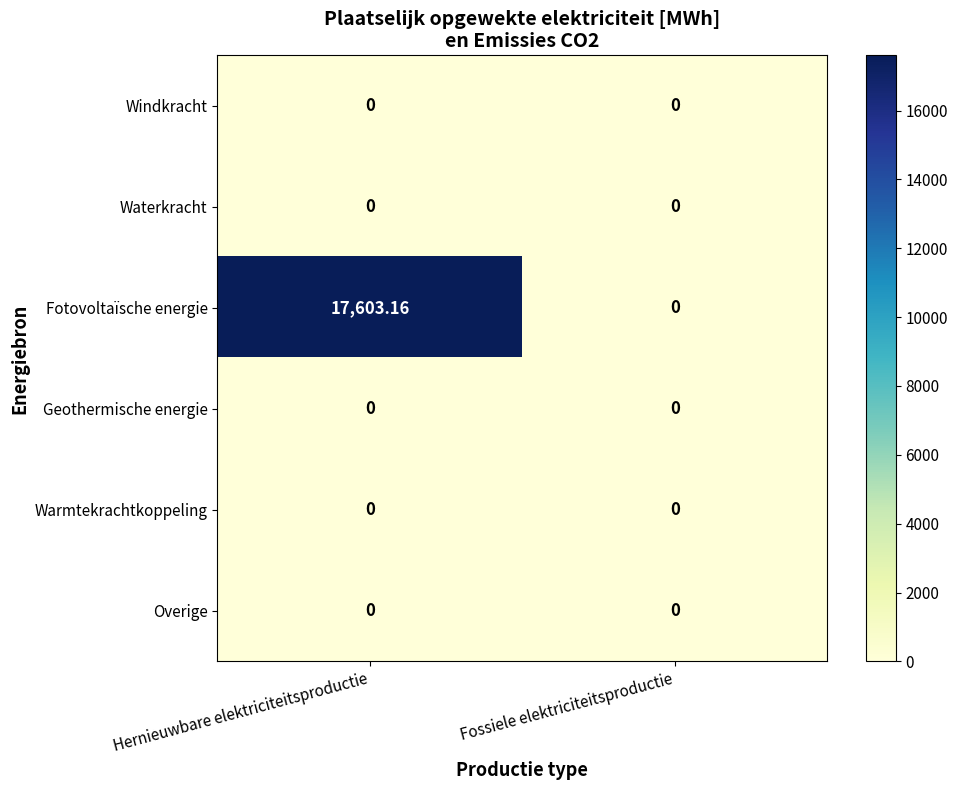

At which category does the chart reach its peak across all series?

Hernieuwbare elektriciteitsproductie